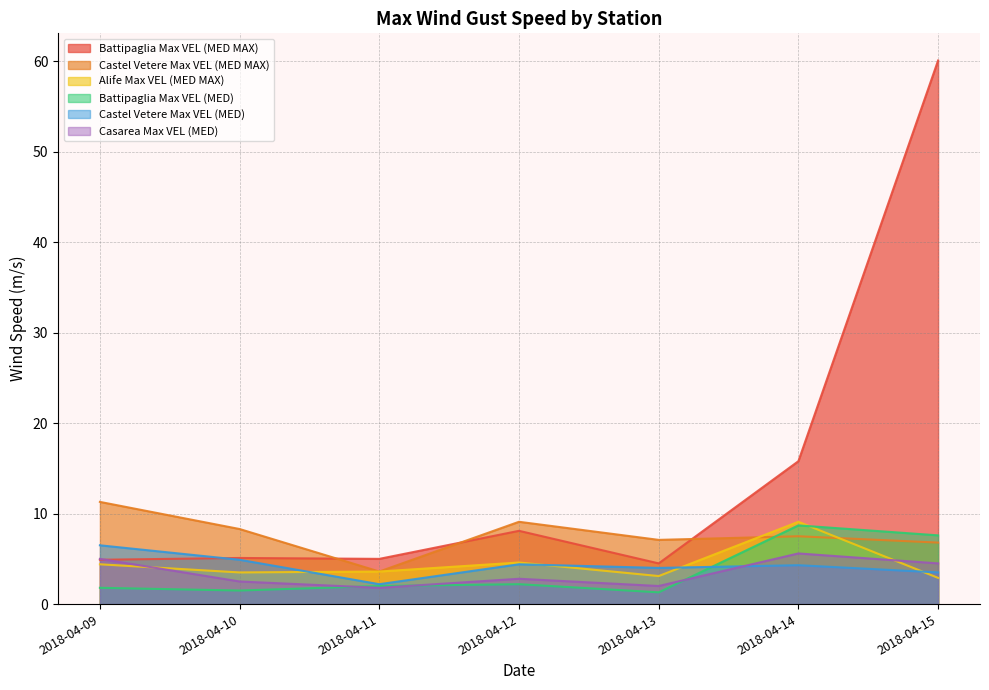

Is the value of Castel Vetere Max VEL (MED) at 2018-04-13 greater than the value of Alife Max VEL (MED MAX) at 2018-04-15?

Yes